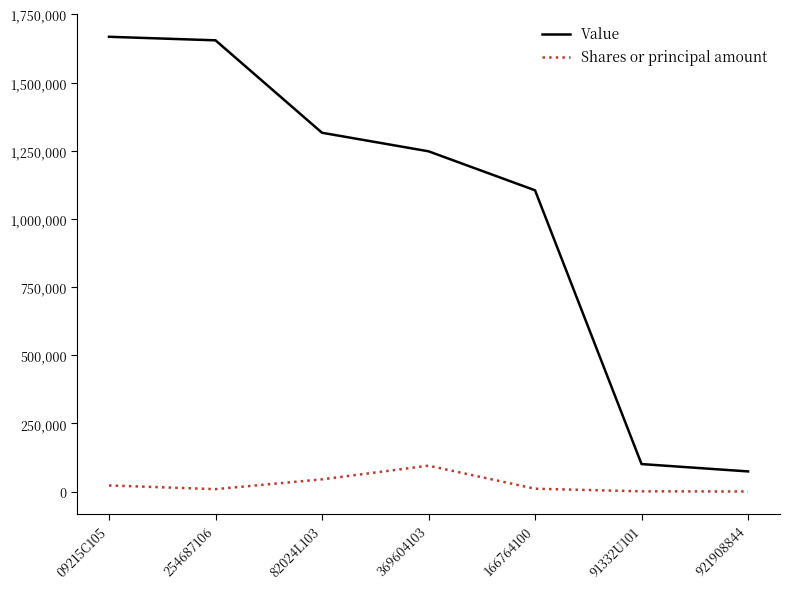

True or false: Value has more than 1 interior local peaks.

False